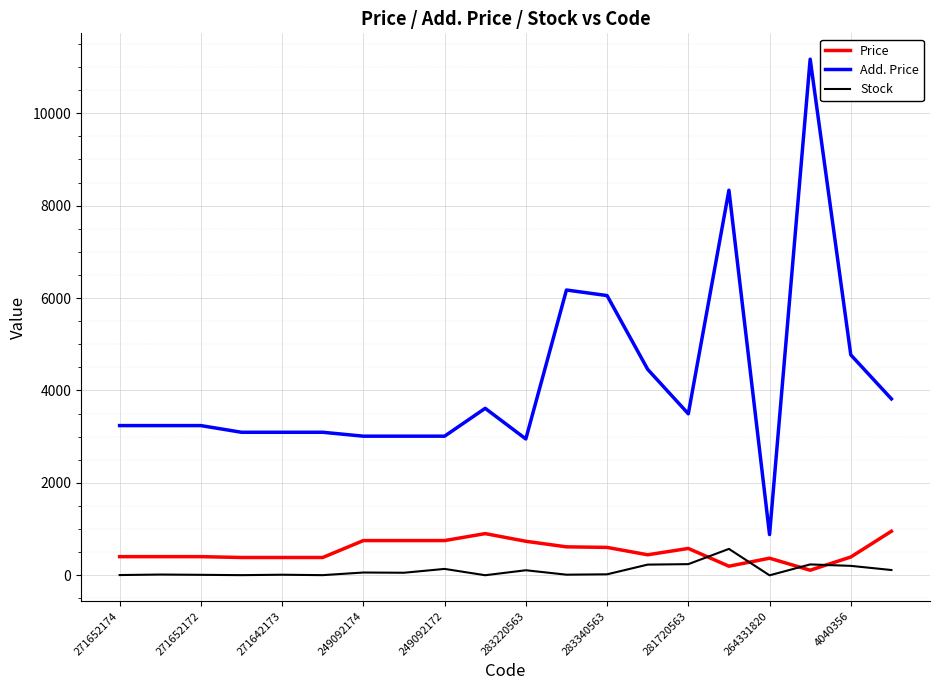

Which series has the largest total across all categories?

Add. Price